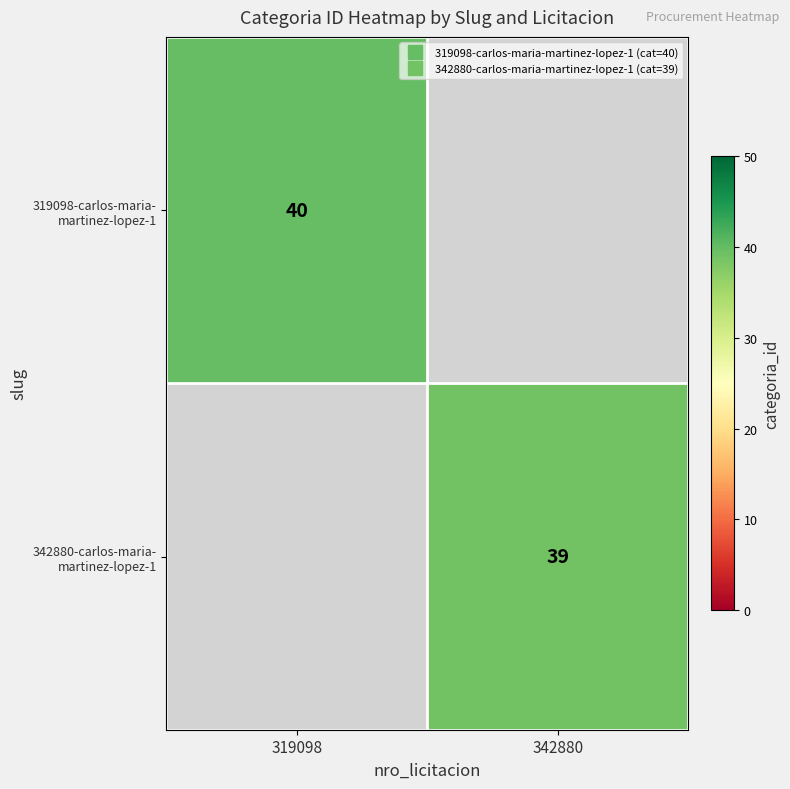

At which category does the chart reach its peak across all series?

319098